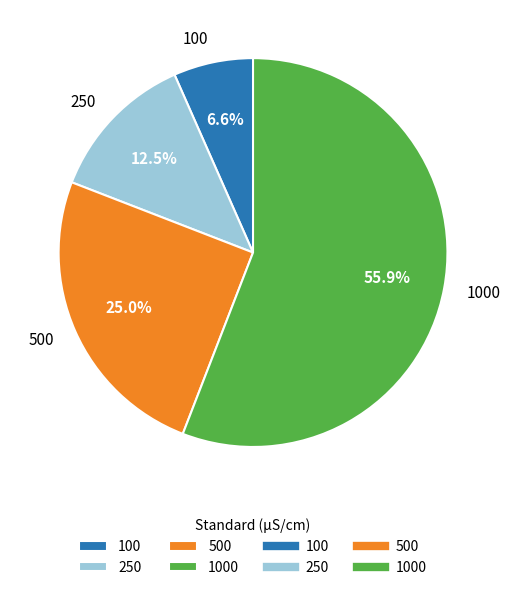

Does 250 represent more than half of the total?

No